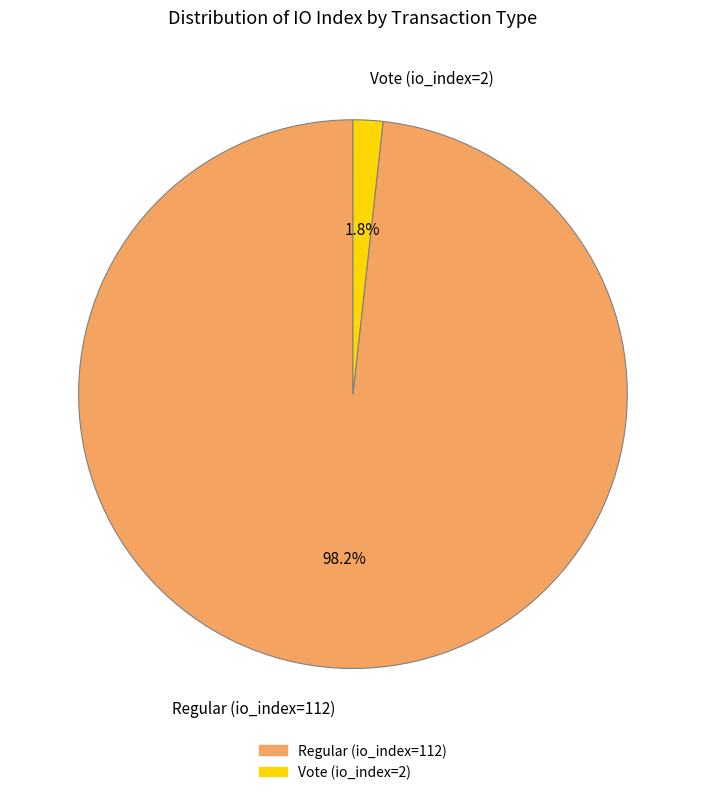

Which slice is the smallest?

Vote (io_index=2)